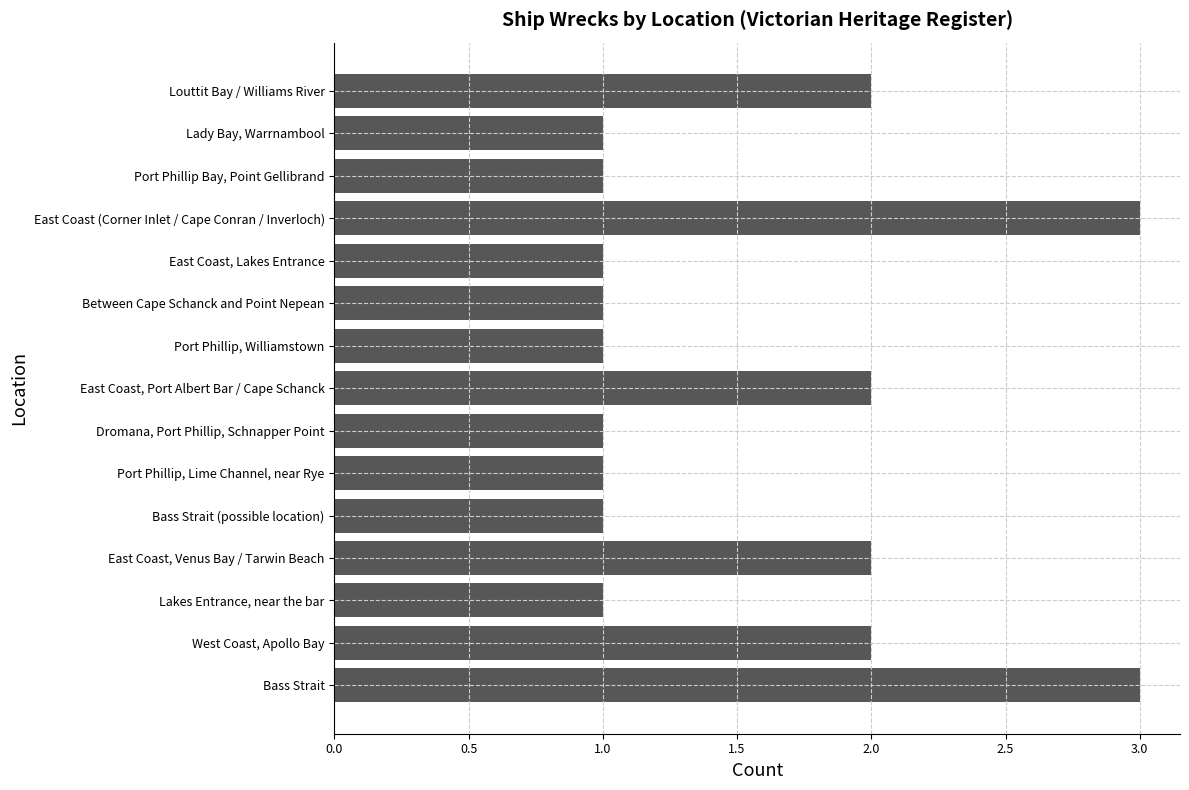

The chart shows a value of 2 at Port Phillip, Williamstown. True or false?

False